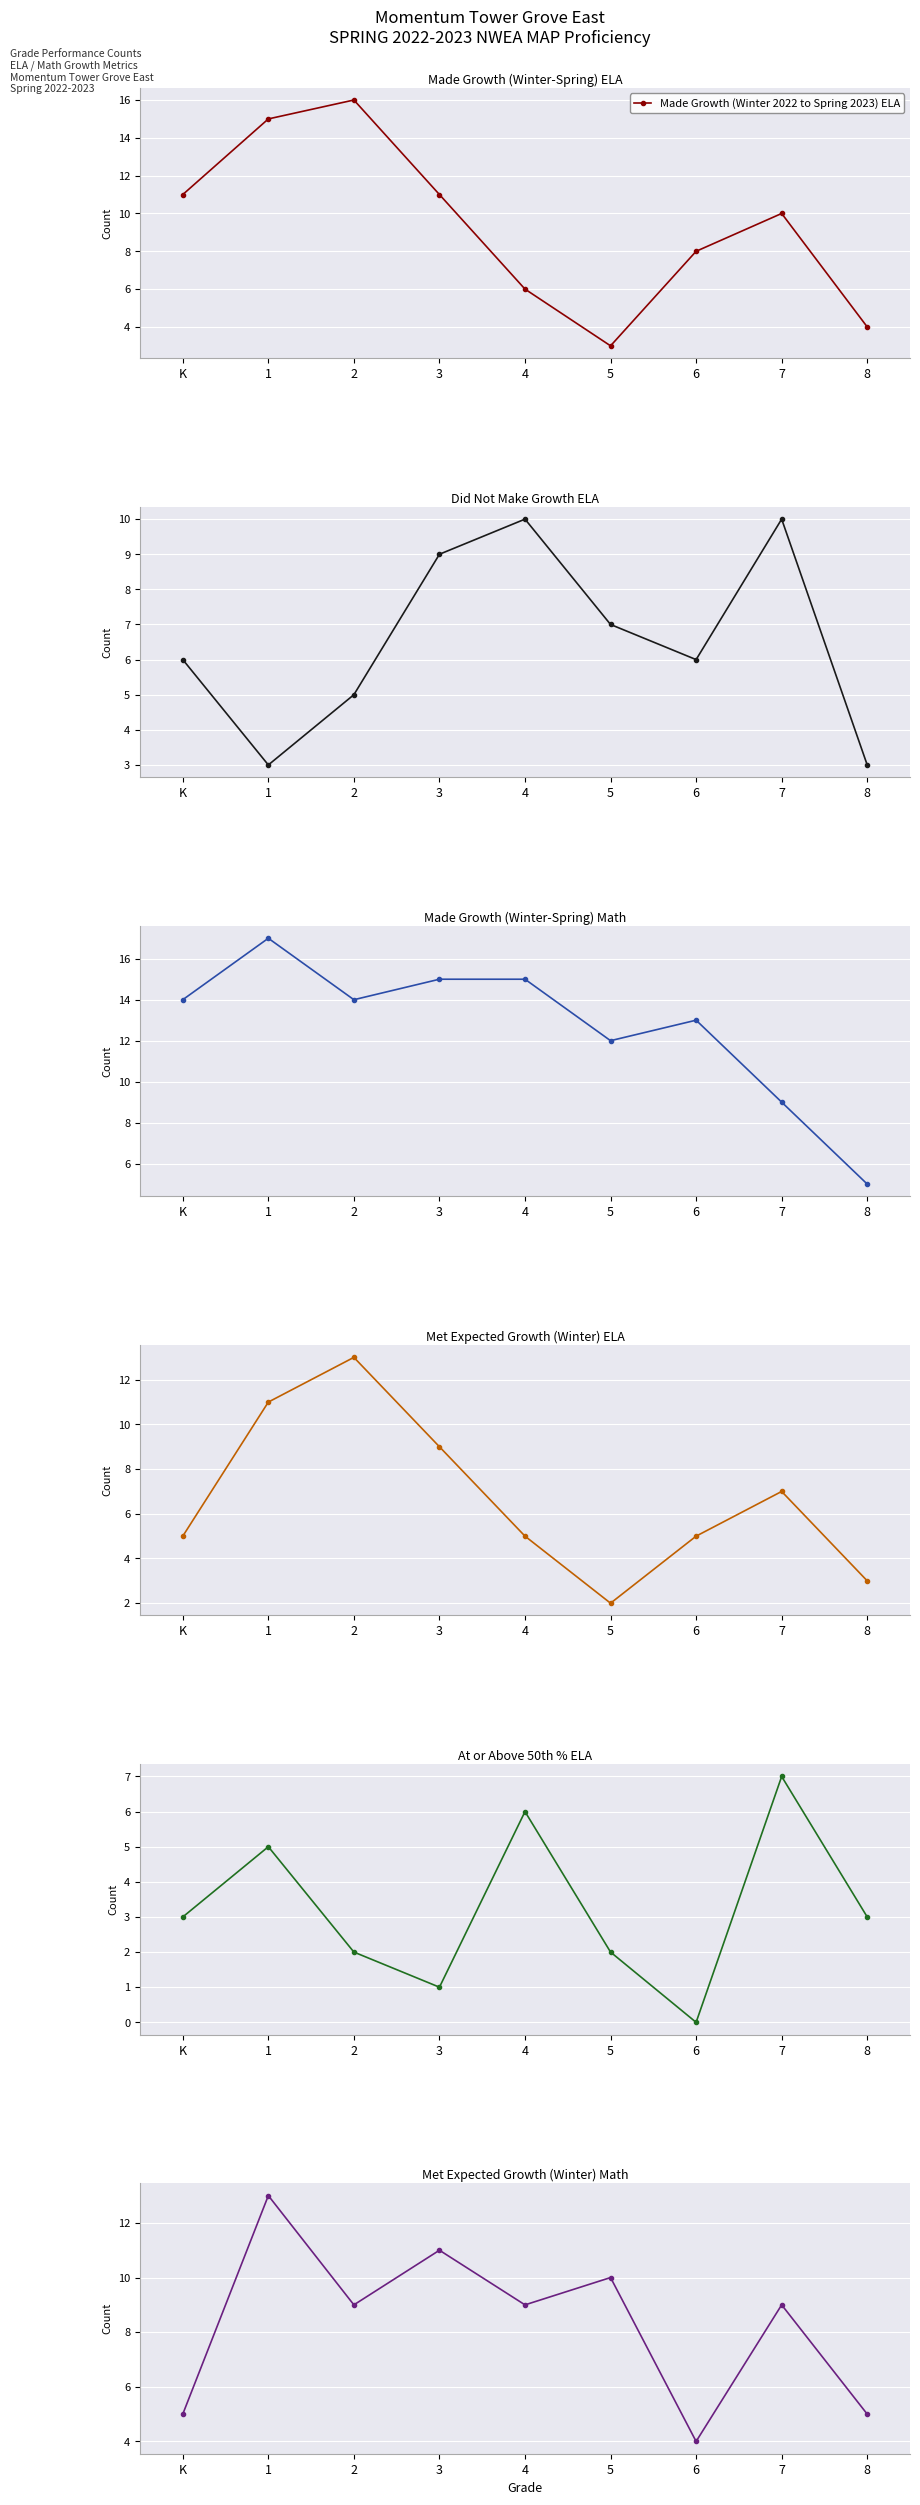

Rank the categories by Met Expected Growth (Winter 2022) Math value from highest to lowest.

1, 3, 5, 2, 4, 7, K, 8, 6